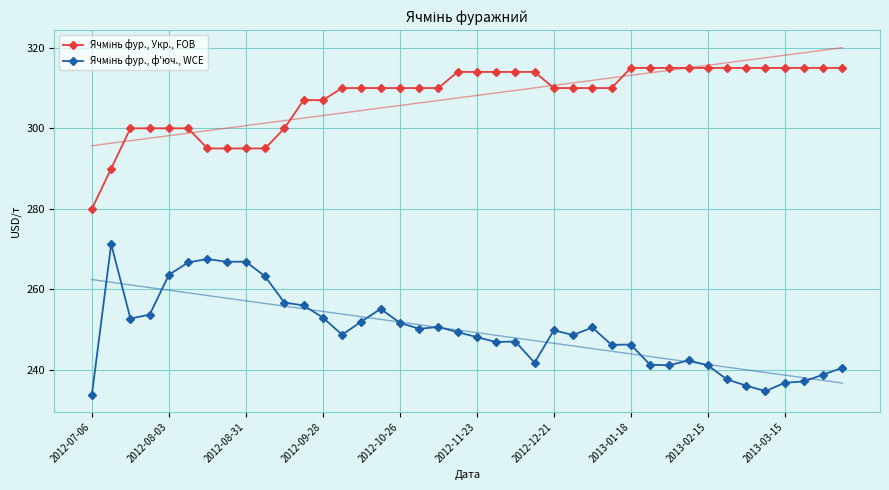

At 2012-10-26, list the series in order from smallest to largest.

Ячмінь фур., ф'юч., WCE, Ячмінь фур., Укр., FOB